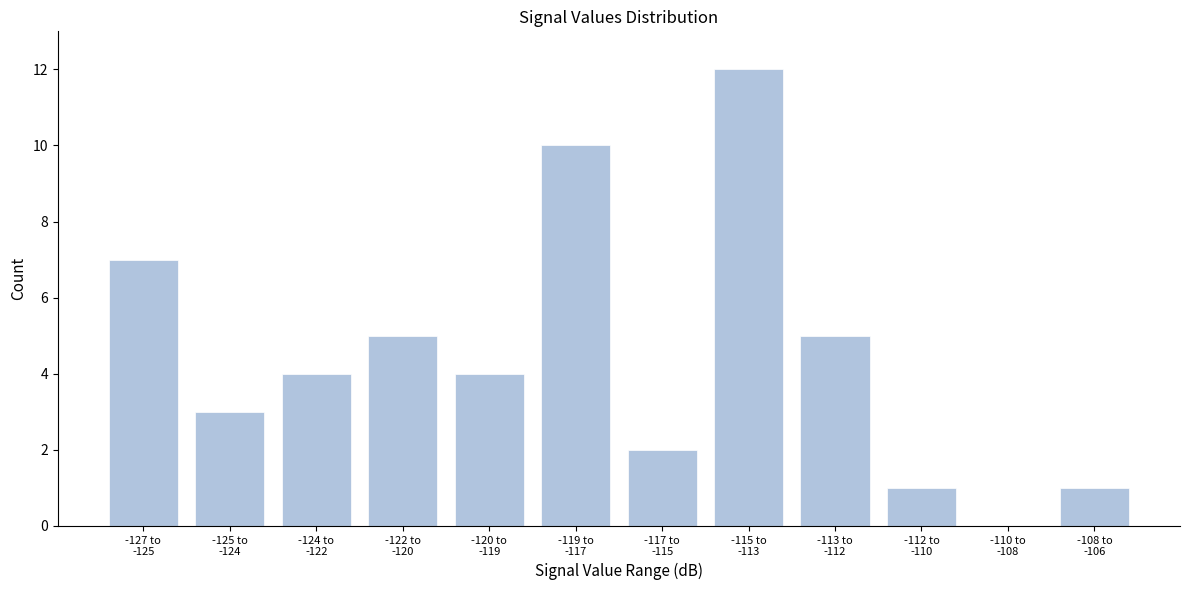

What is the sum of all values?

54